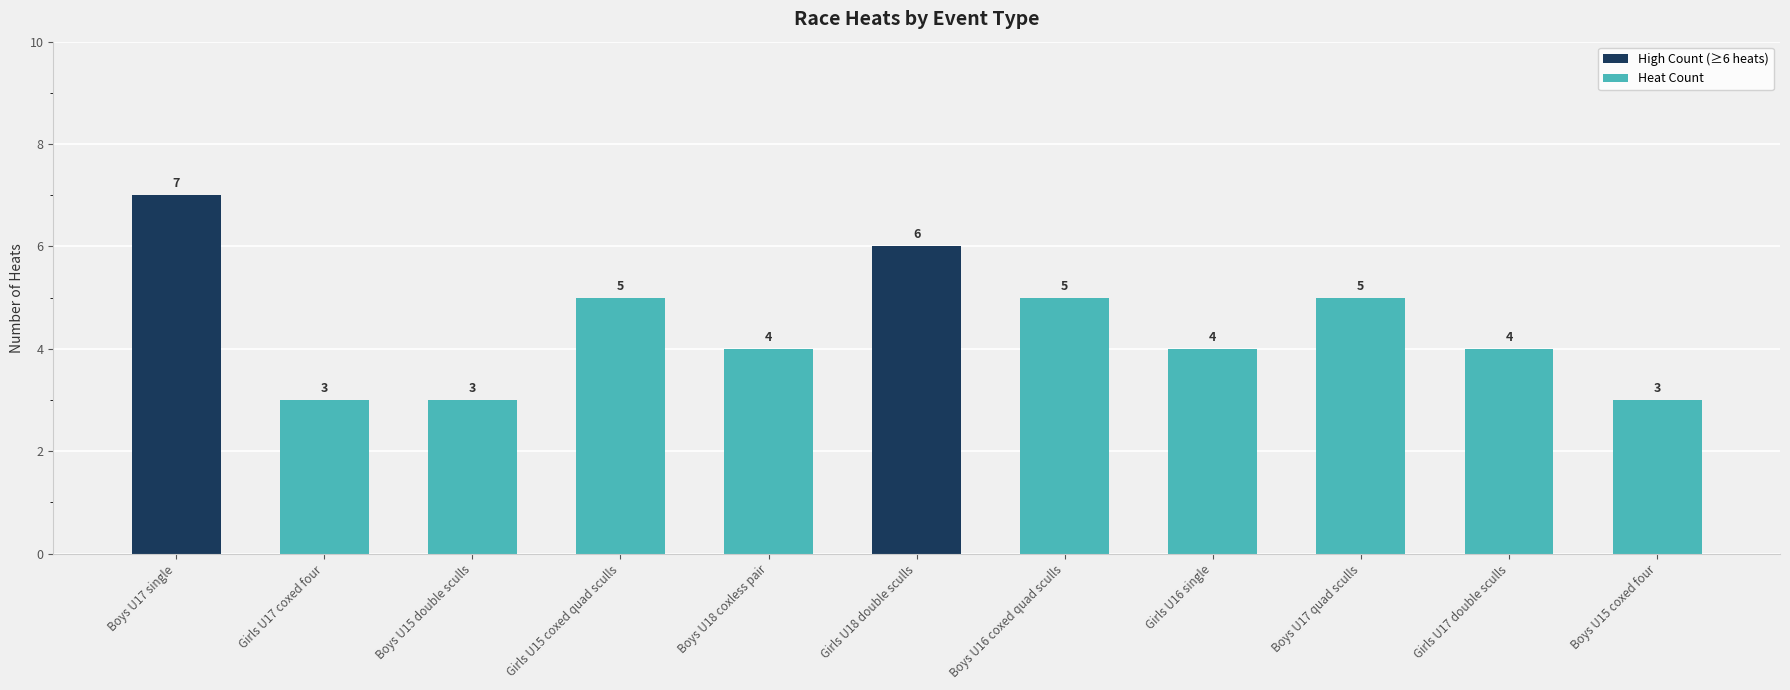

What is the label of the 4th bar from the left?

Girls U15 coxed quad sculls